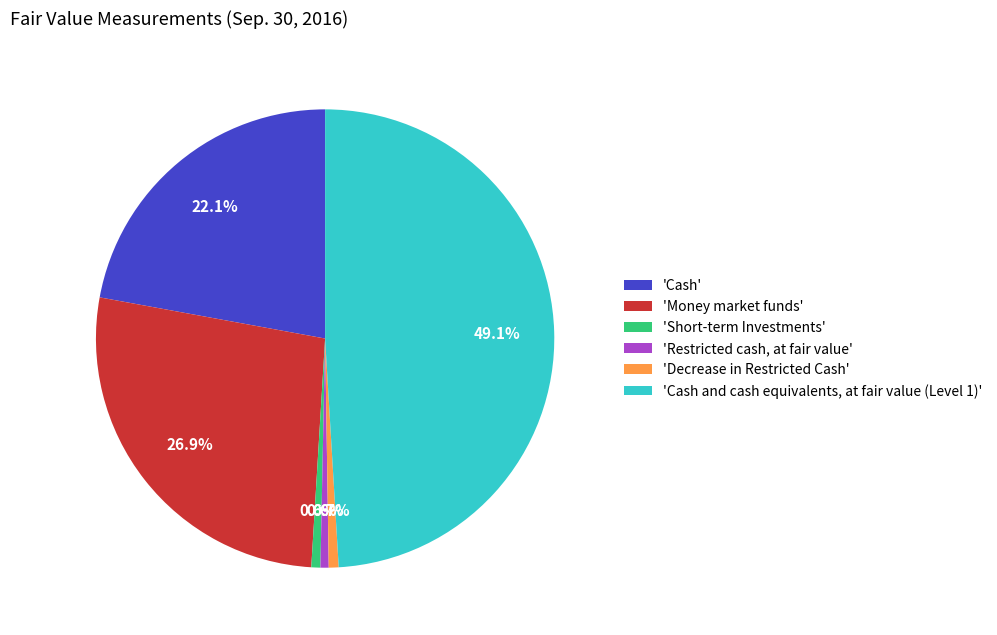

How many segments does this pie chart have?

6